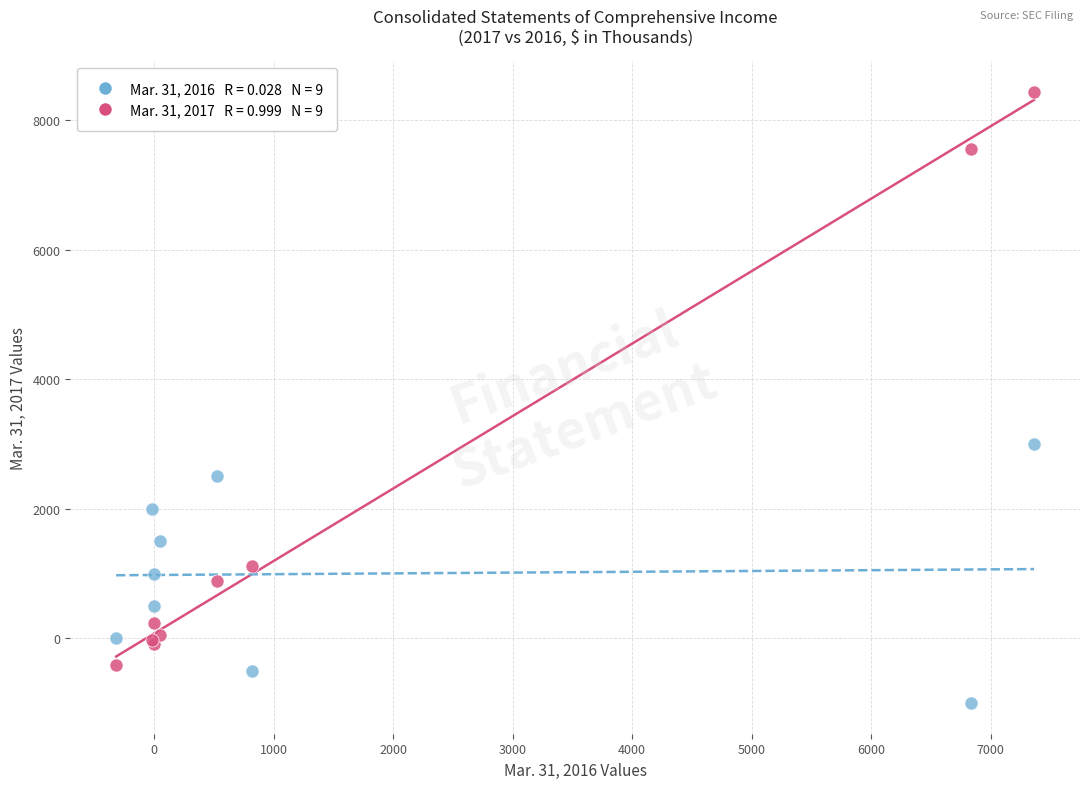

Across all series, what Y value is closest to 3720?

3000